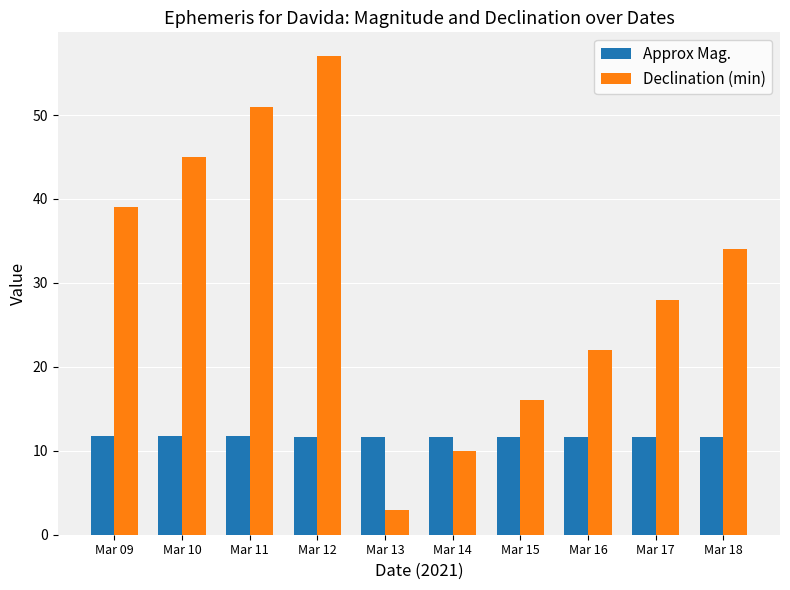

What is the difference between the maximum and second lowest values in the Approx Mag. series?

0.1